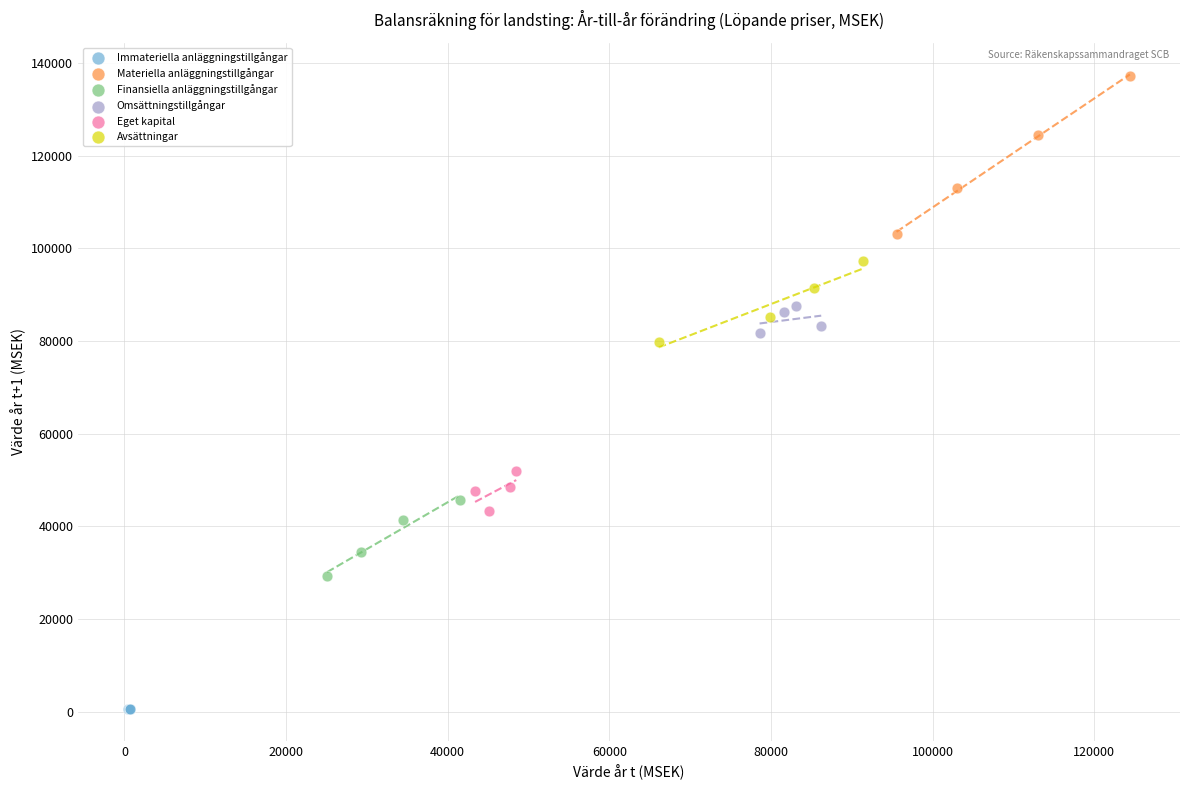

Which series contains the lowest Y value?

Immateriella anläggningstillgångar